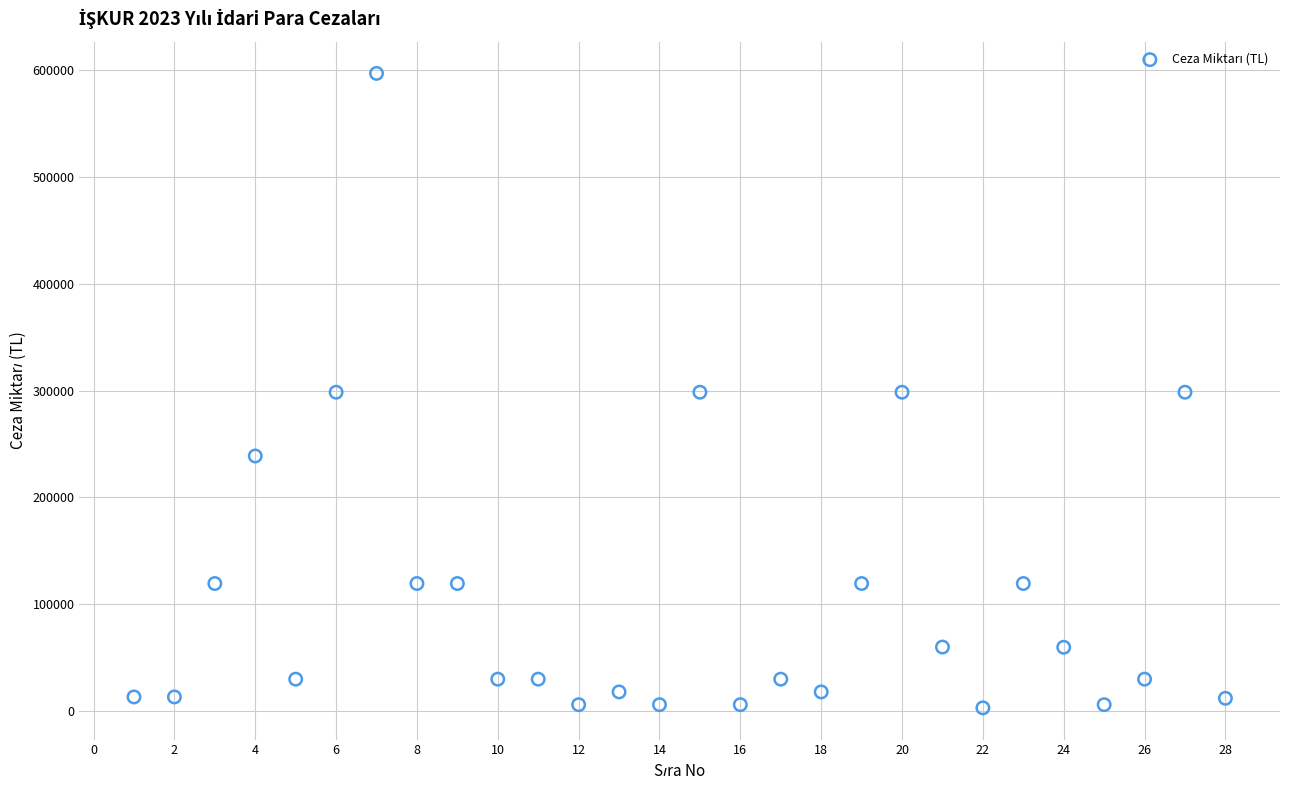

What is the range of X values (max minus min)?

27